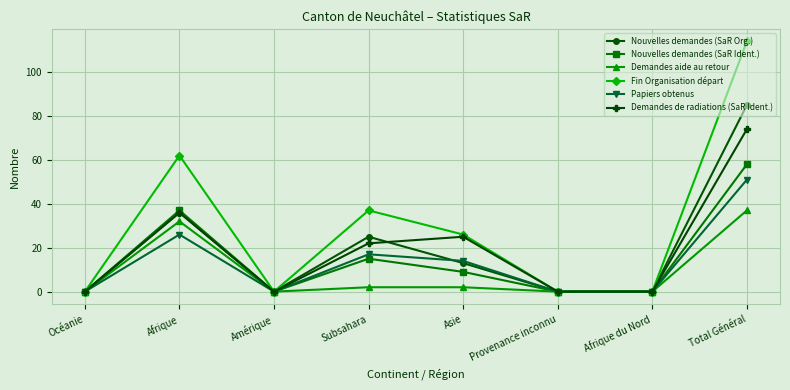

How many distinct data groups are displayed?

6